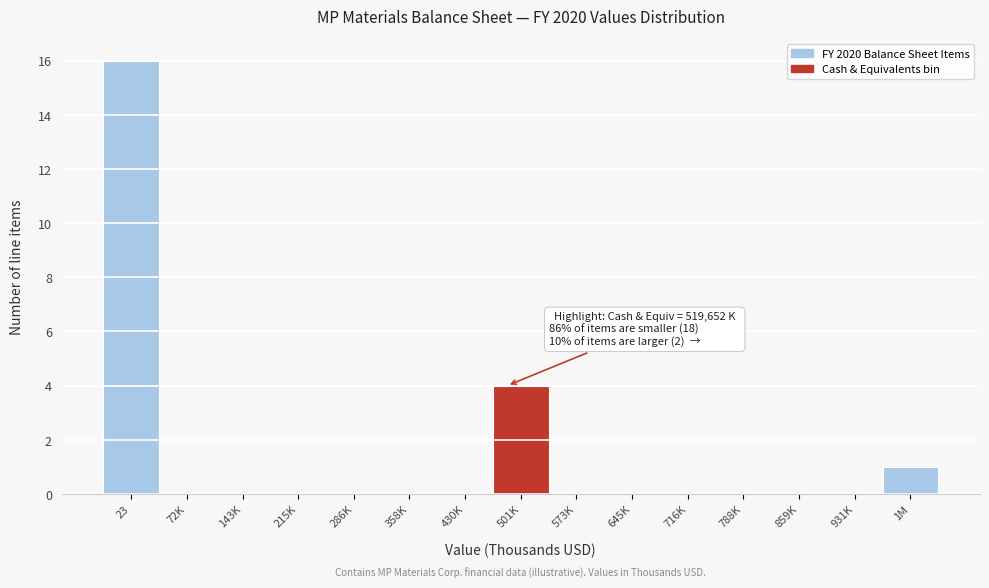

Reading left to right, list all the values displayed in this chart.

23=16	72K=0	143K=0	215K=0	286K=0	358K=0	430K=0	501K=4	573K=0	645K=0	716K=0	788K=0	859K=0	931K=0	1M=1